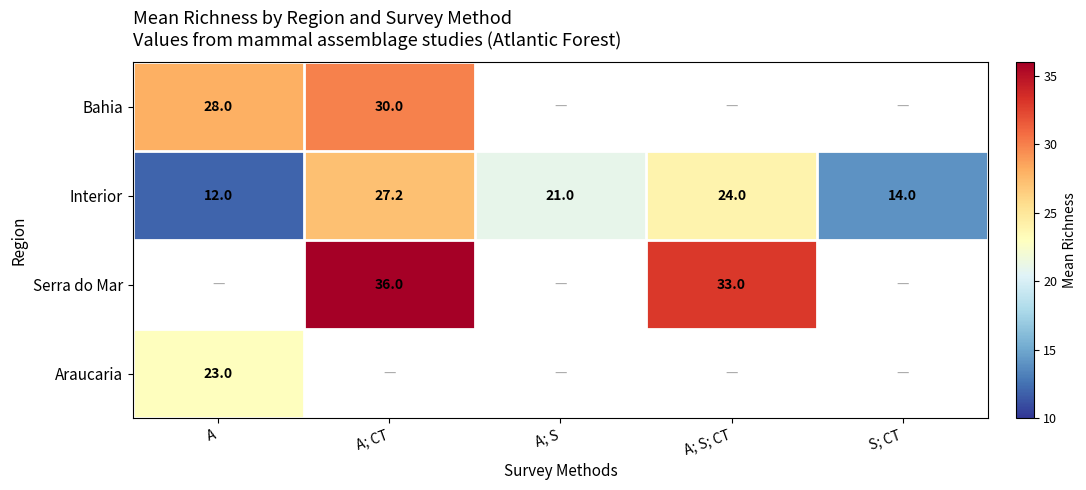

At which label does Interior reach its peak?

A; CT